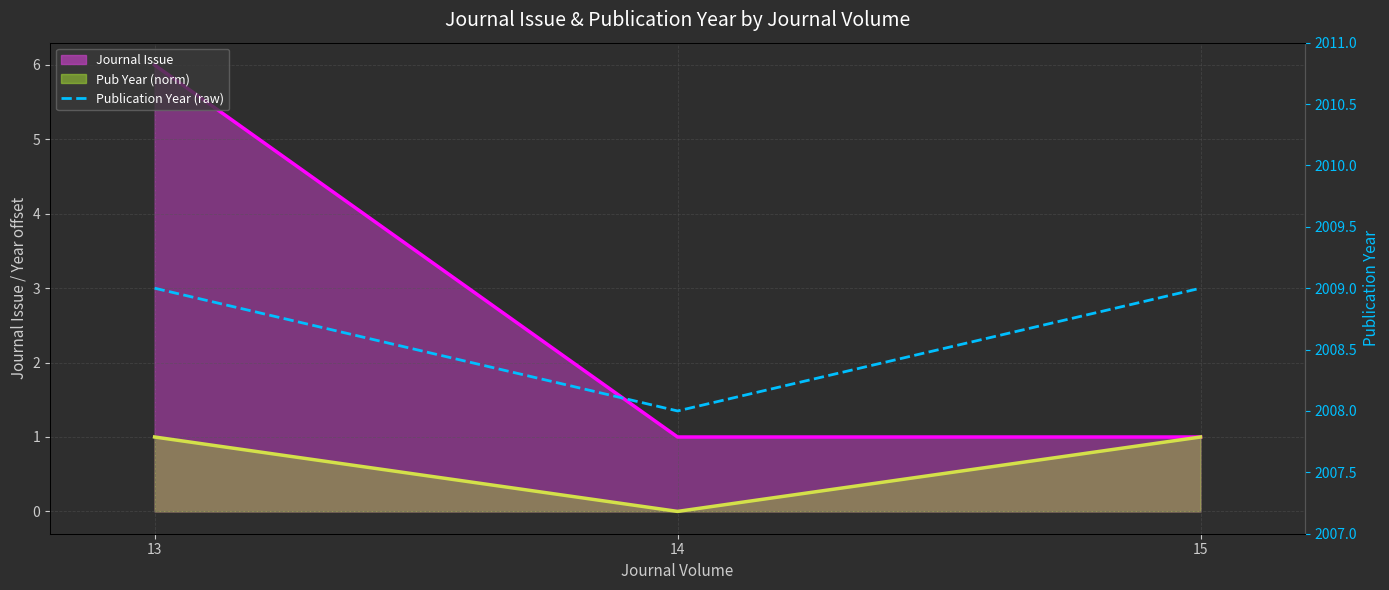

At 14, list the series in order from largest to smallest.

Publication Year (raw), Journal Issue (line), Pub Year norm (line)